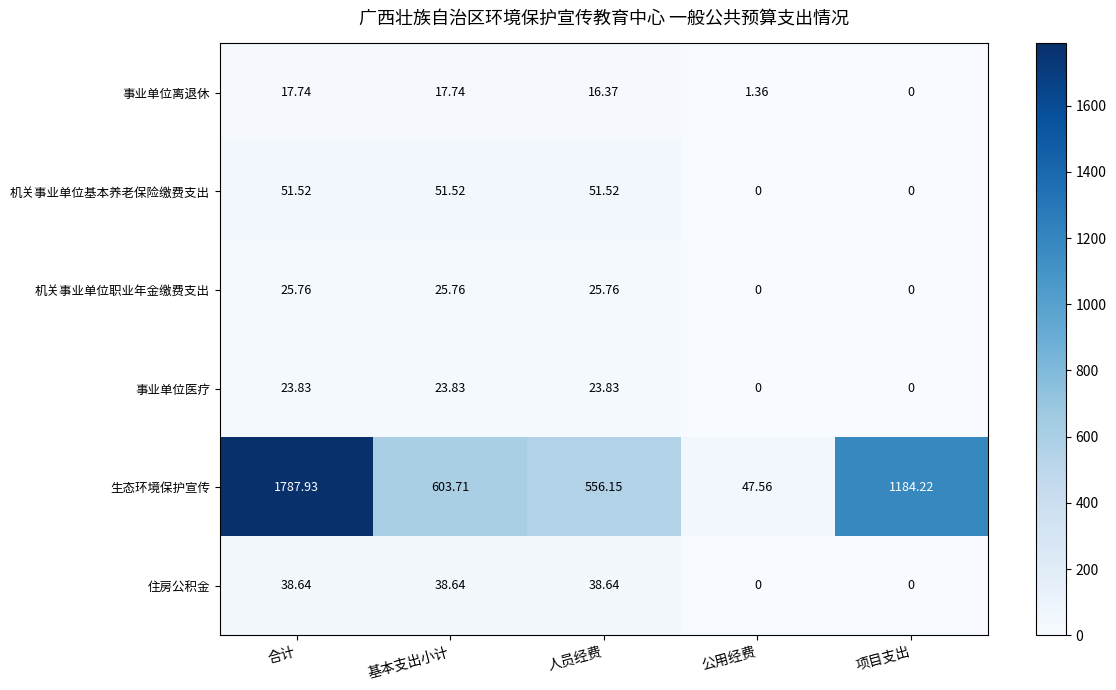

At 基本支出小计, list the series in order from largest to smallest.

生态环境保护宣传, 机关事业单位基本养老保险缴费支出, 住房公积金, 机关事业单位职业年金缴费支出, 事业单位医疗, 事业单位离退休